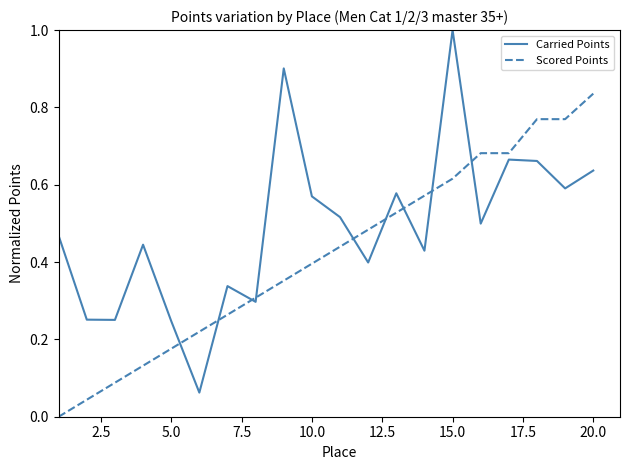

What is the highest value of the Carried Points series?

1.0